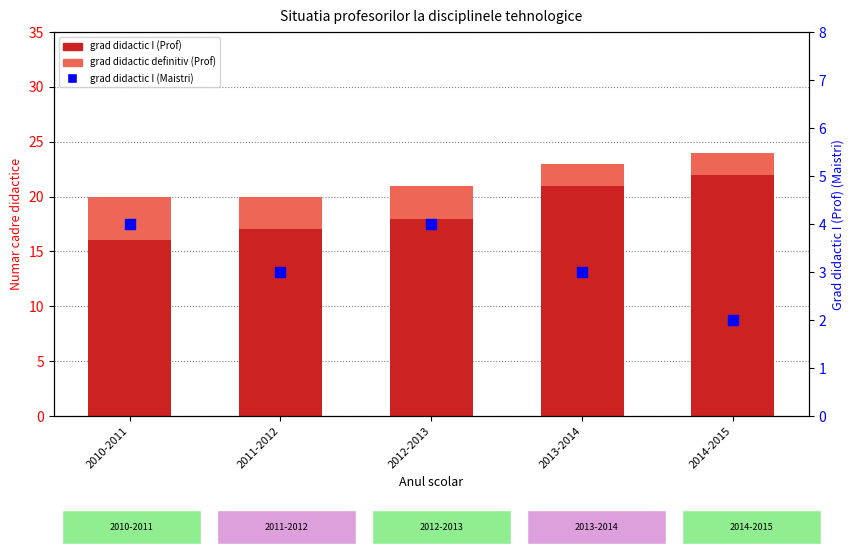

Is the value of grad didactic definitiv (Prof) at 2012-2013 greater than the value of grad didactic I (Maistri) at 2012-2013?

No